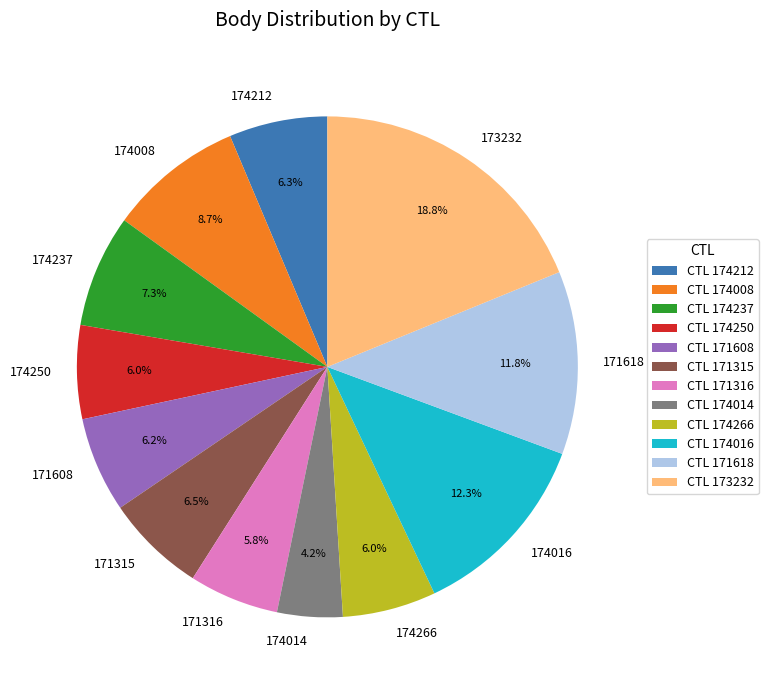

What is the smallest slice in the pie chart?

174014